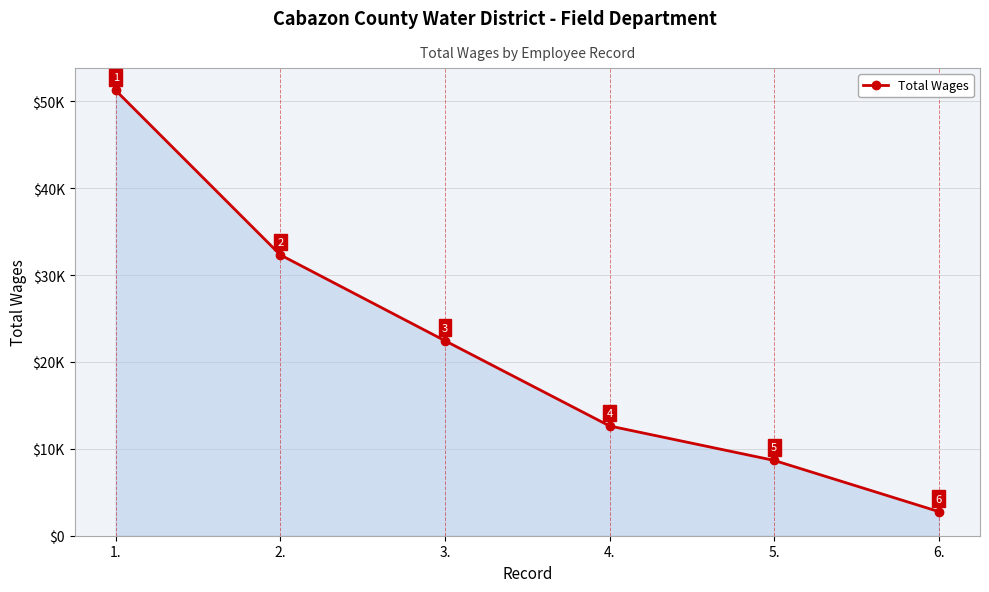

Is this an area chart (filled region under the line)?

Yes